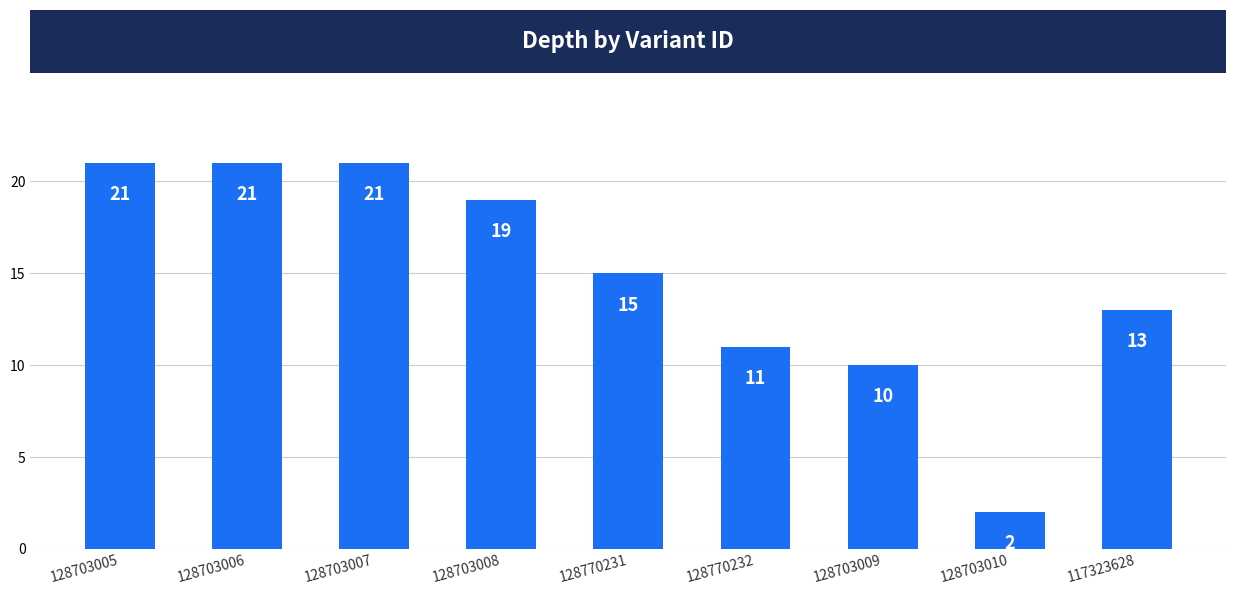

What is the ratio of the value at 128703006 to the value at 128703007?

1.0